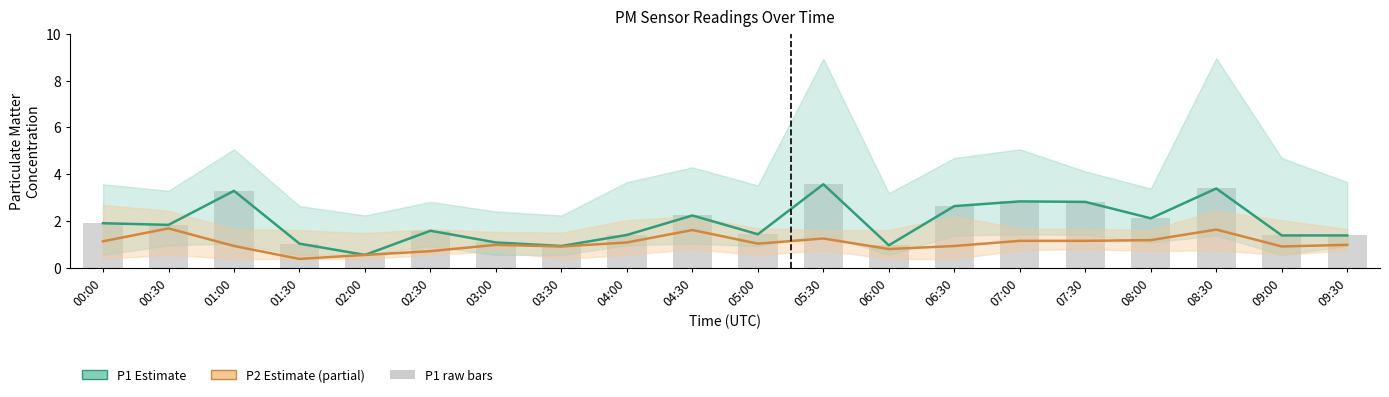

What position from the right is 03:00?

14